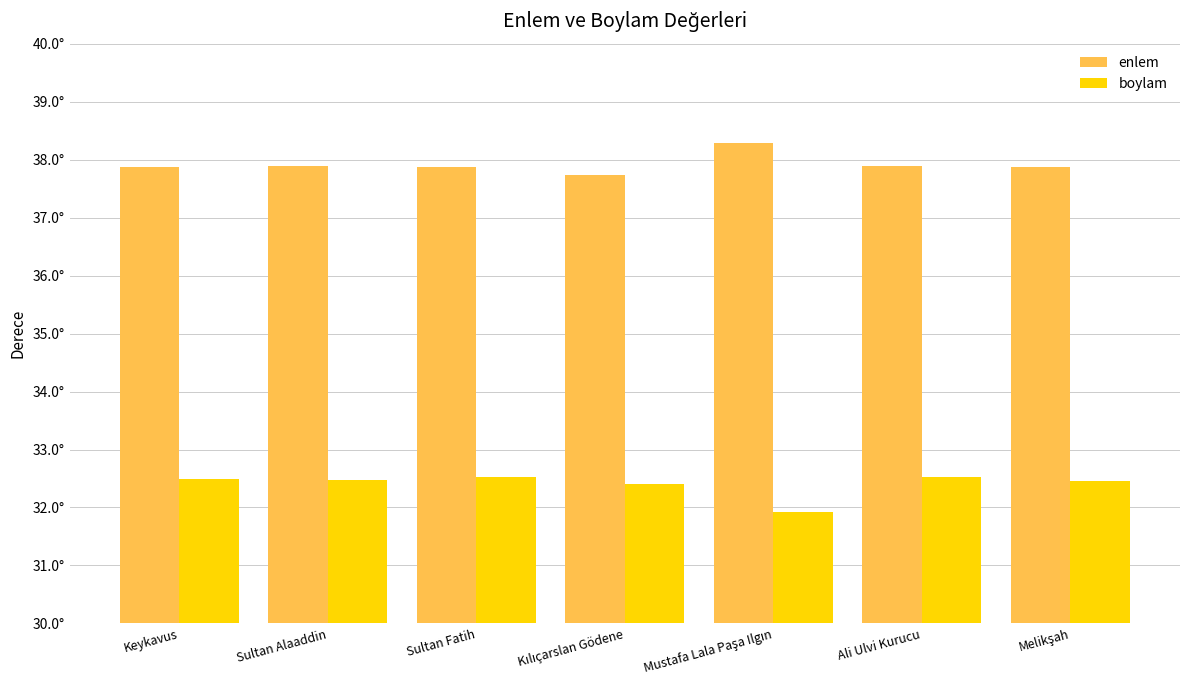

Rank the series at Keykavus from lowest to highest value.

boylam, enlem